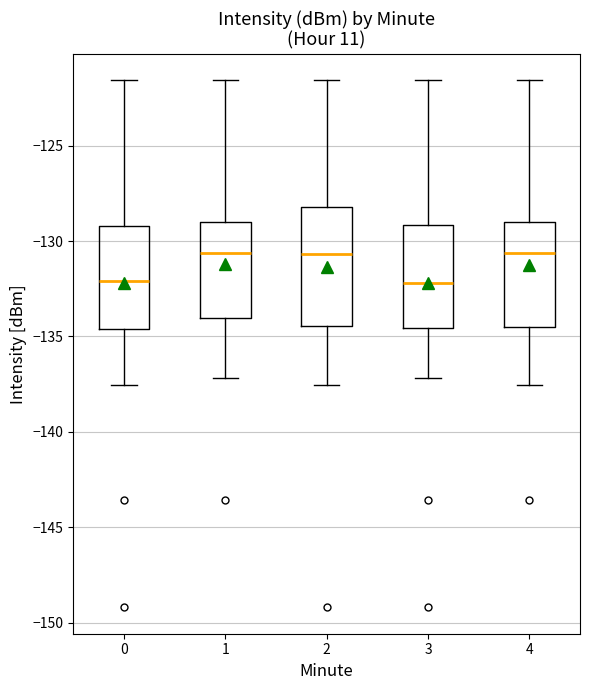

Comparing the boxes themselves (not the whiskers), which one is the tallest?

2